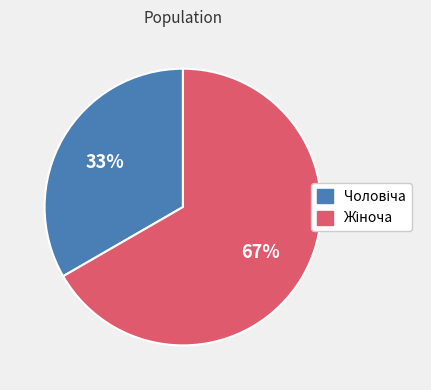

Is there any slice that represents more than half of the pie?

Yes